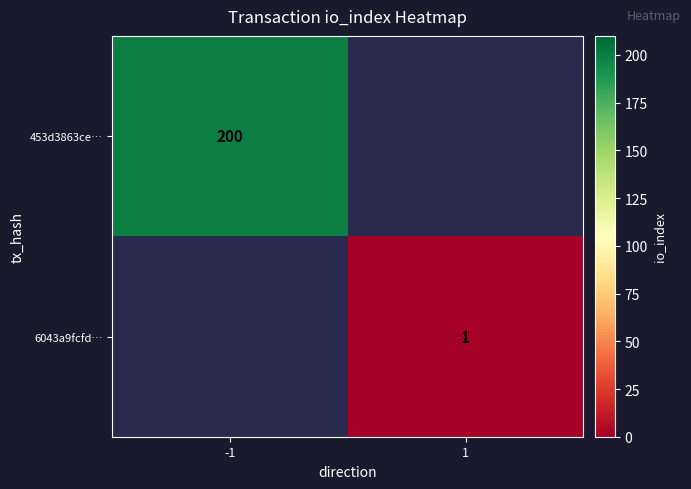

The 453d3863ce… series shows 279 at -1. True or false?

False